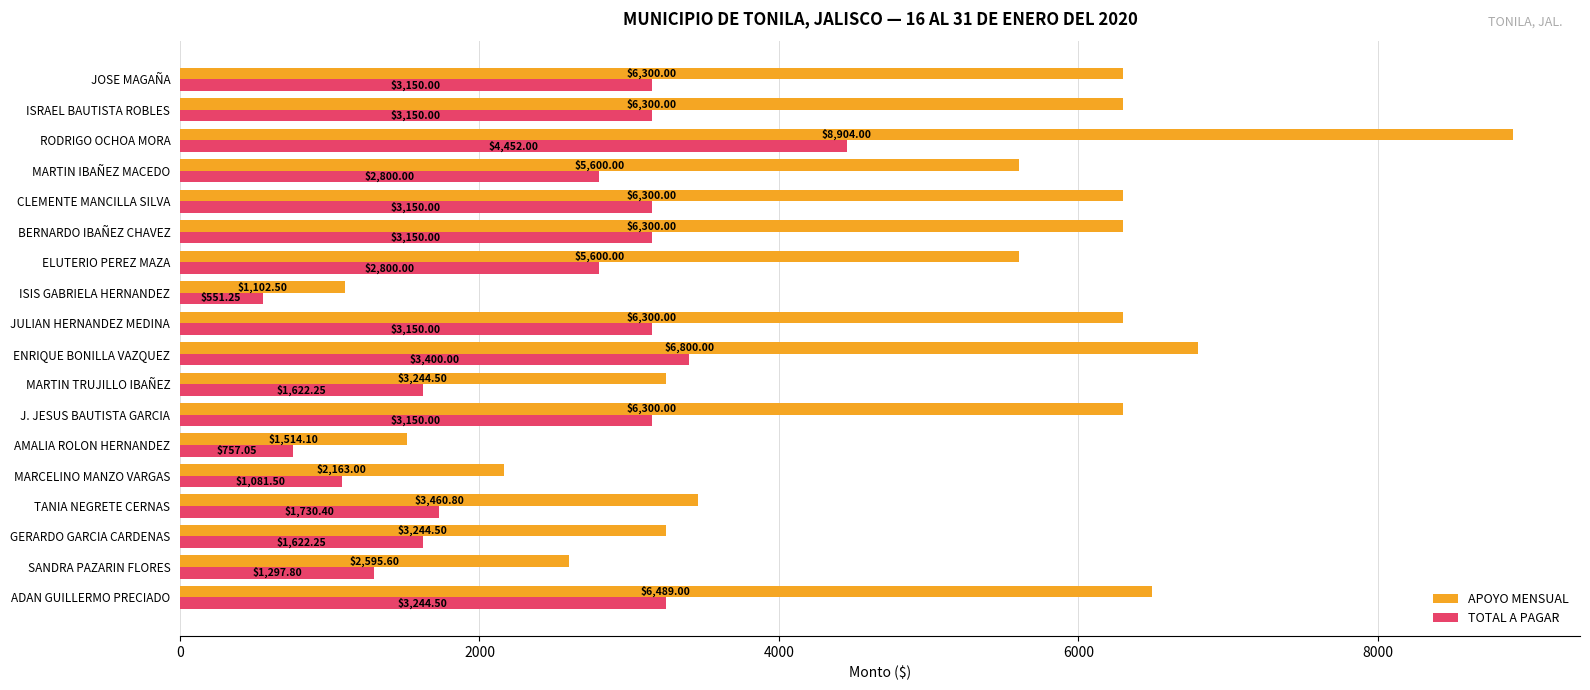

Rank the series by their average value, from highest to lowest.

APOYO MENSUAL, TOTAL A PAGAR